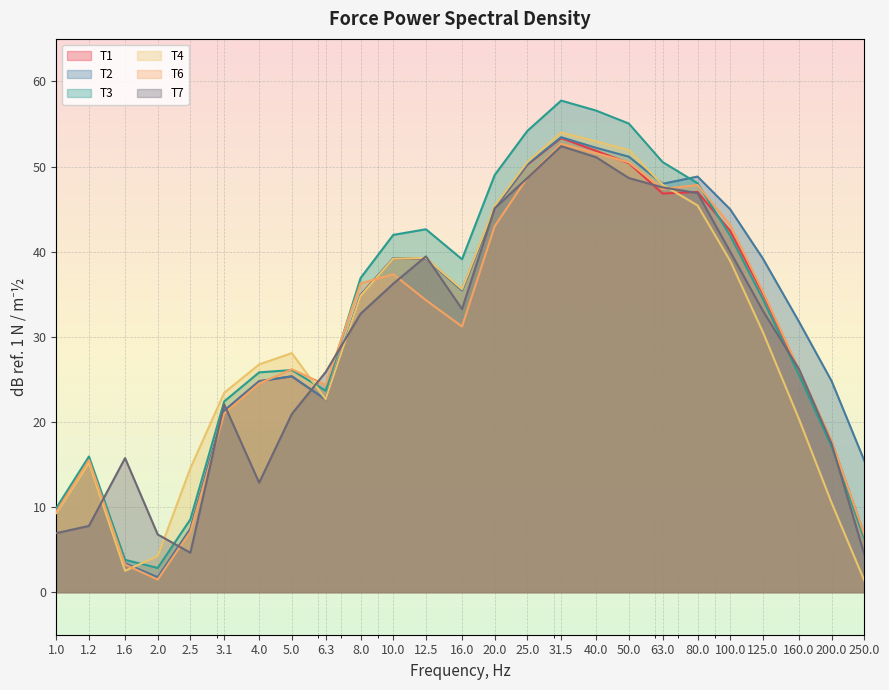

What is the greatest value displayed?

57.8